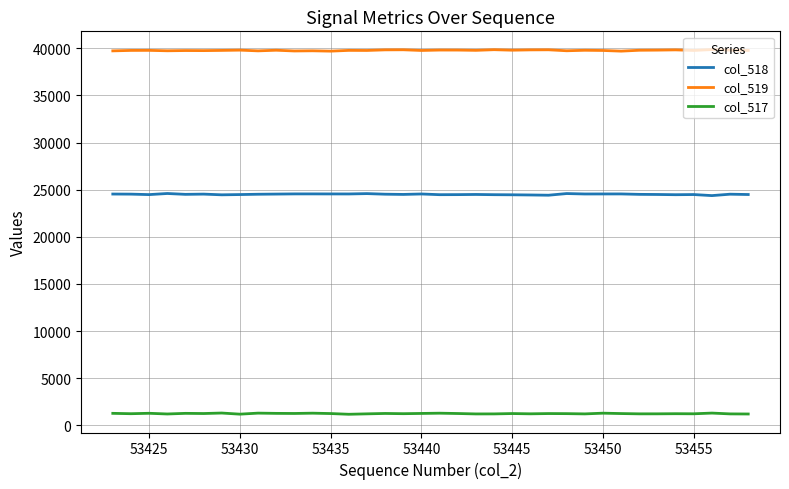

Which series has the largest total across all categories?

col_519